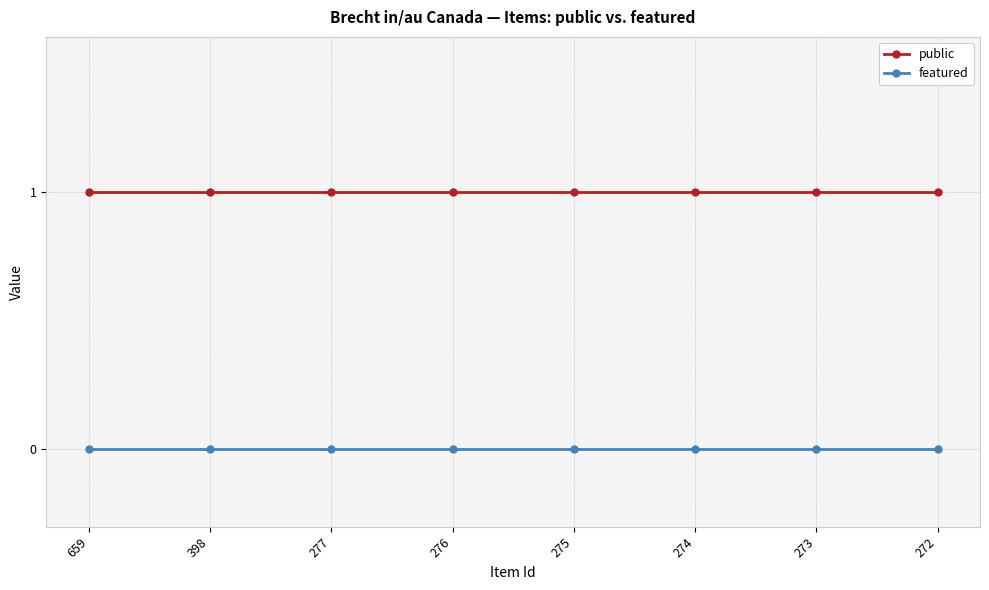

True or false: public has a value of 1 at 274.

True